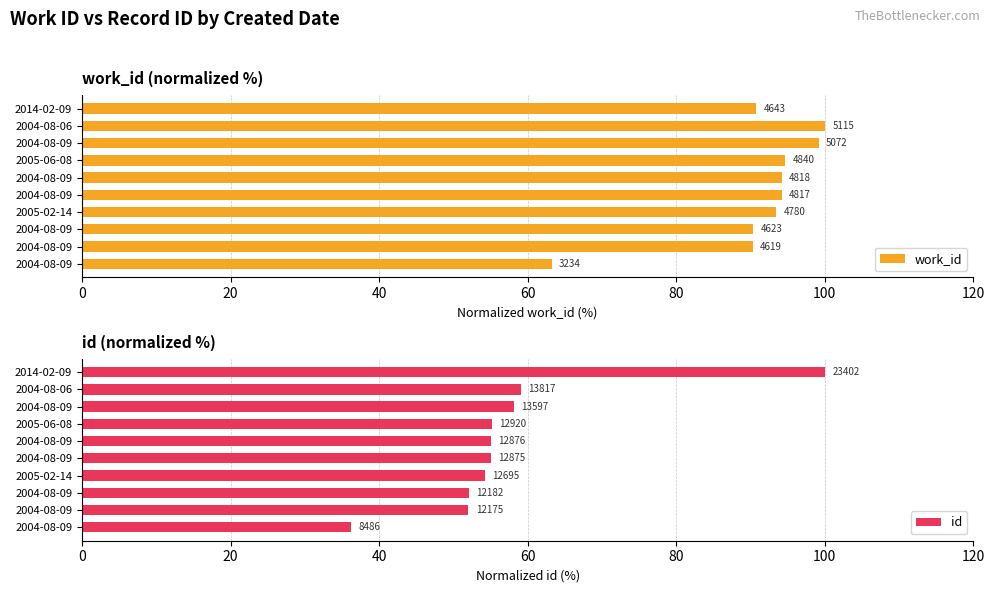

Which series changed the most between 2004-08-09 and 2014-02-09?

id